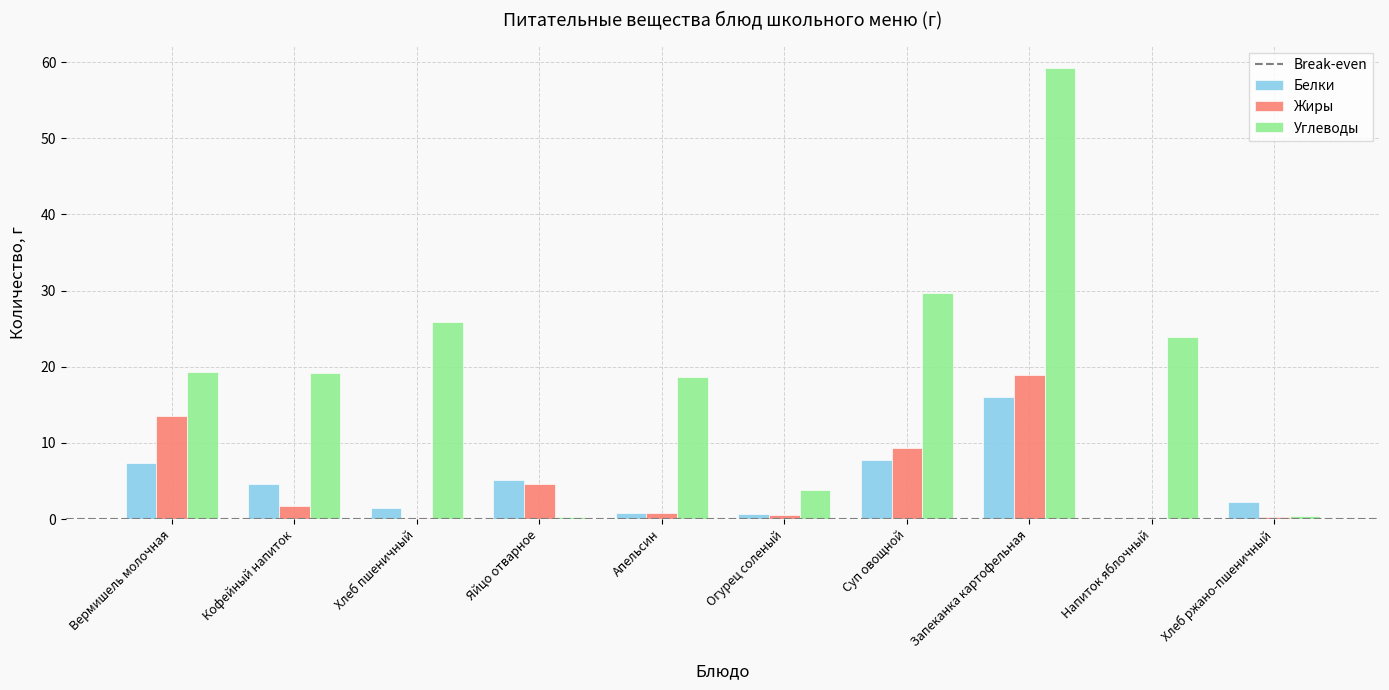

What is the maximum value shown in the chart?

59.2